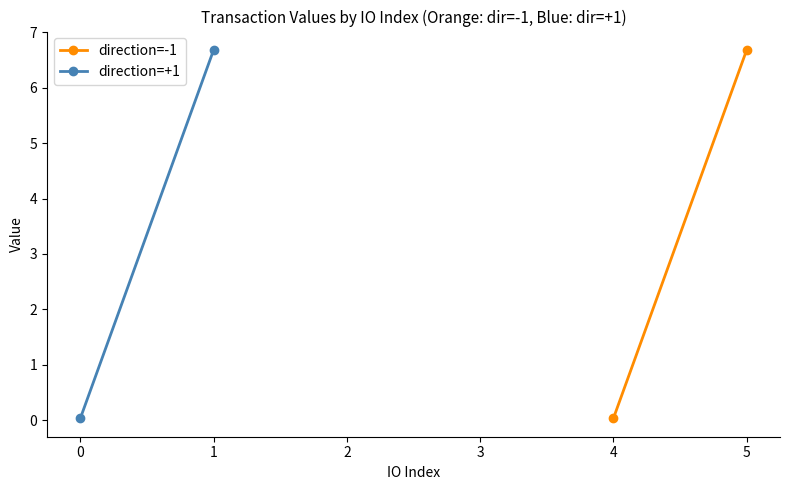

How many lines are shown in the chart?

2